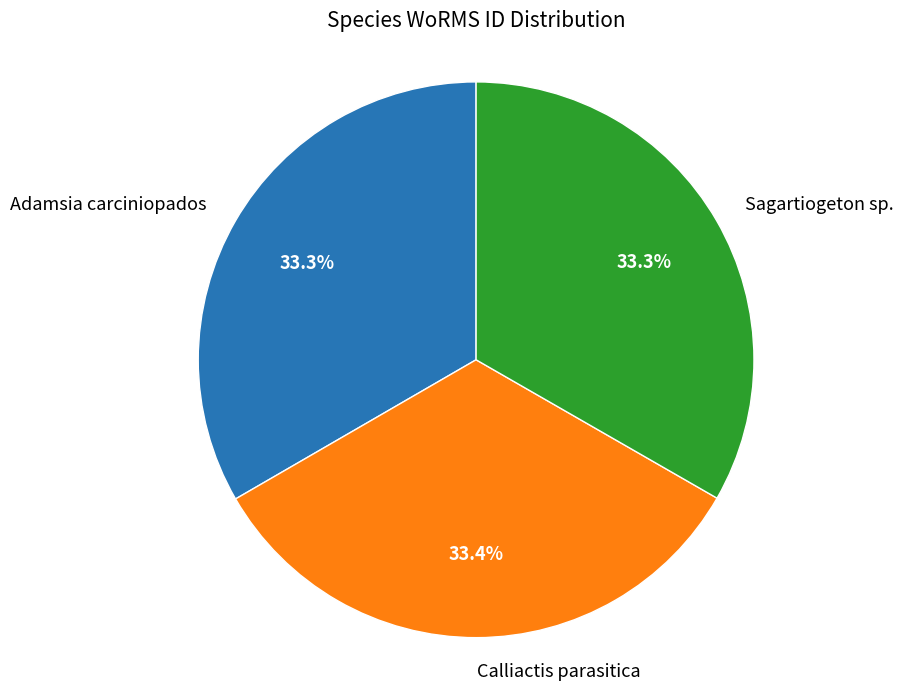

Approximately how many times larger is the value at Adamsia carciniopados compared to Sagartiogeton sp.?

1.0